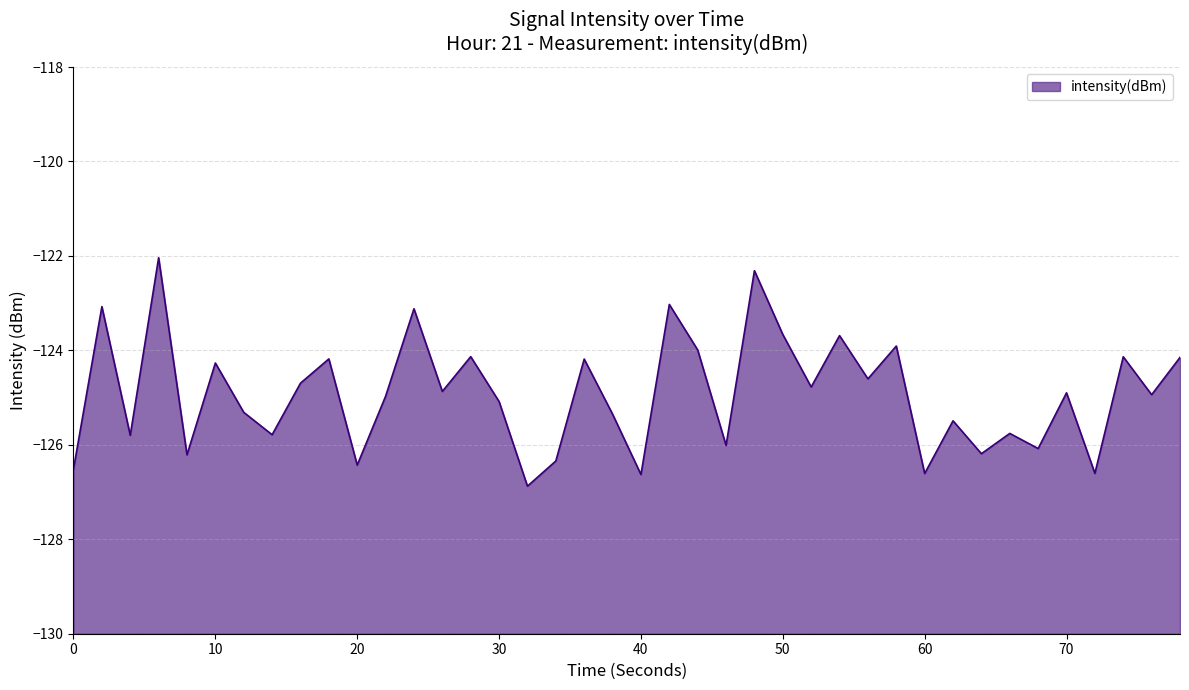

What is the value of the 23rd point from the left?

-124.0